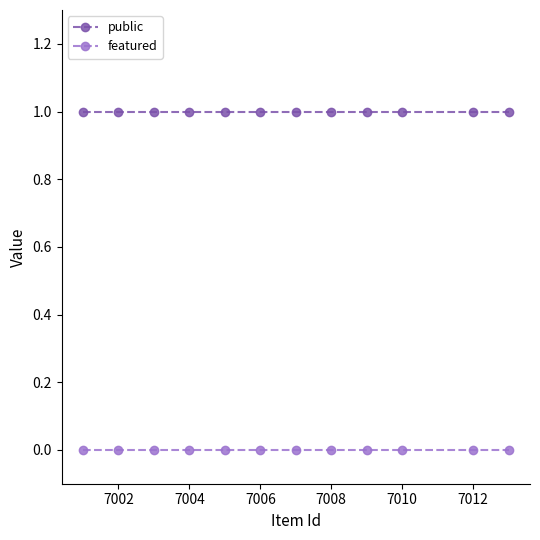

Which series has the largest total across all categories?

public